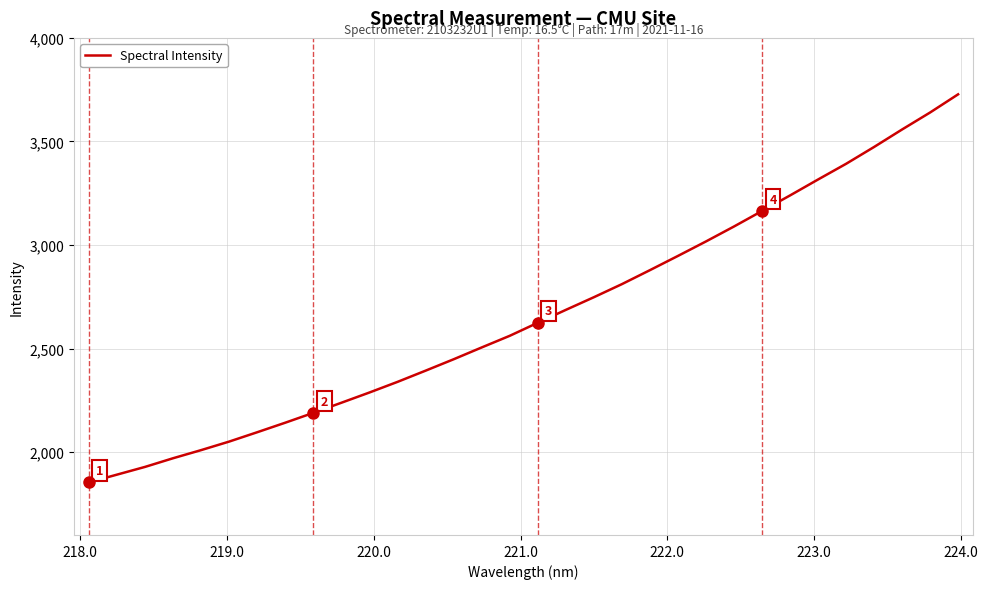

What is the smallest value displayed?

1853.9